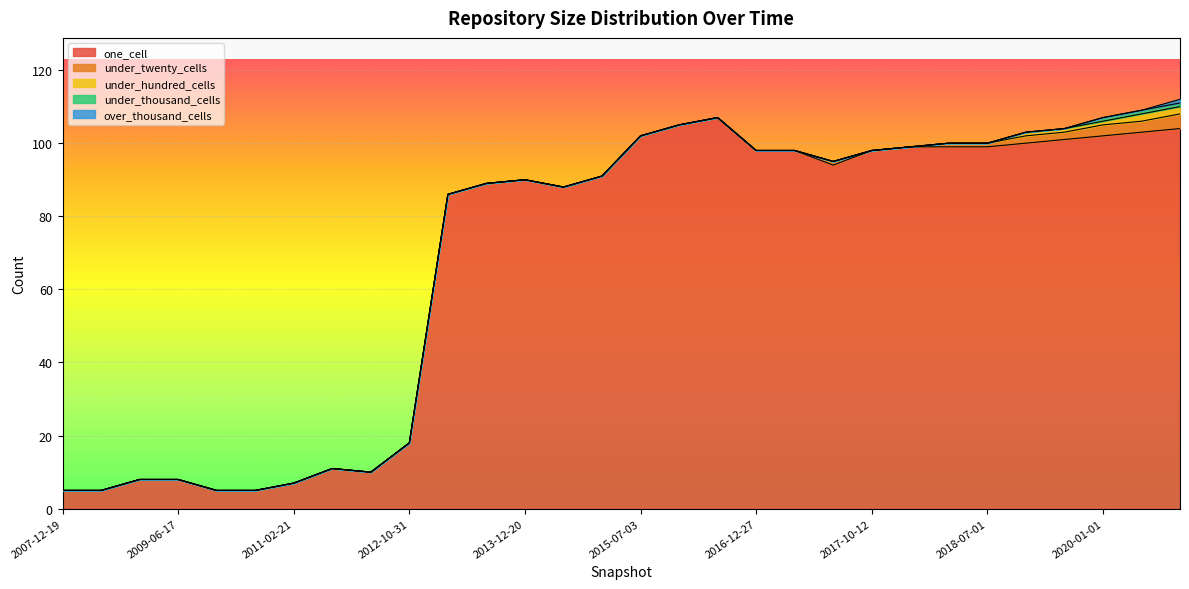

Which series has the largest total across all categories?

one_cell